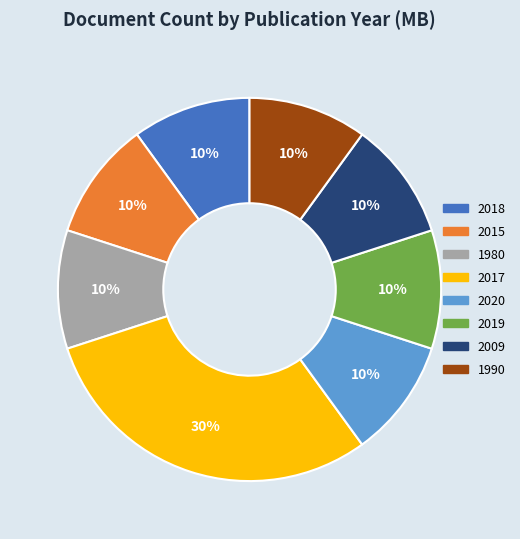

Does any single category account for the majority?

No